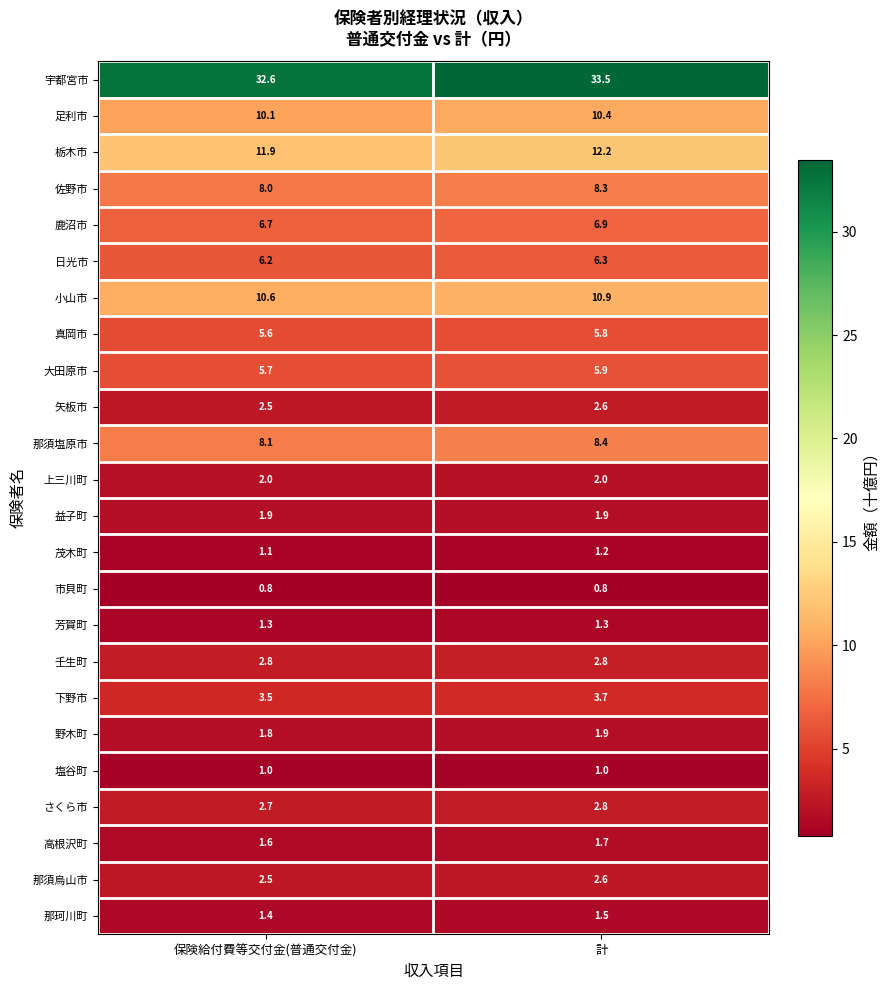

What is the difference between the maximum and minimum values in the 那須塩原市 series?

0.3